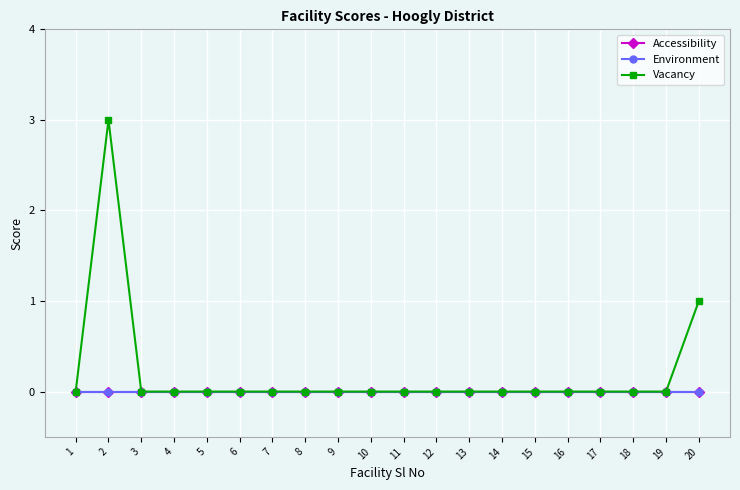

At which category is the sum across all series the highest?

2